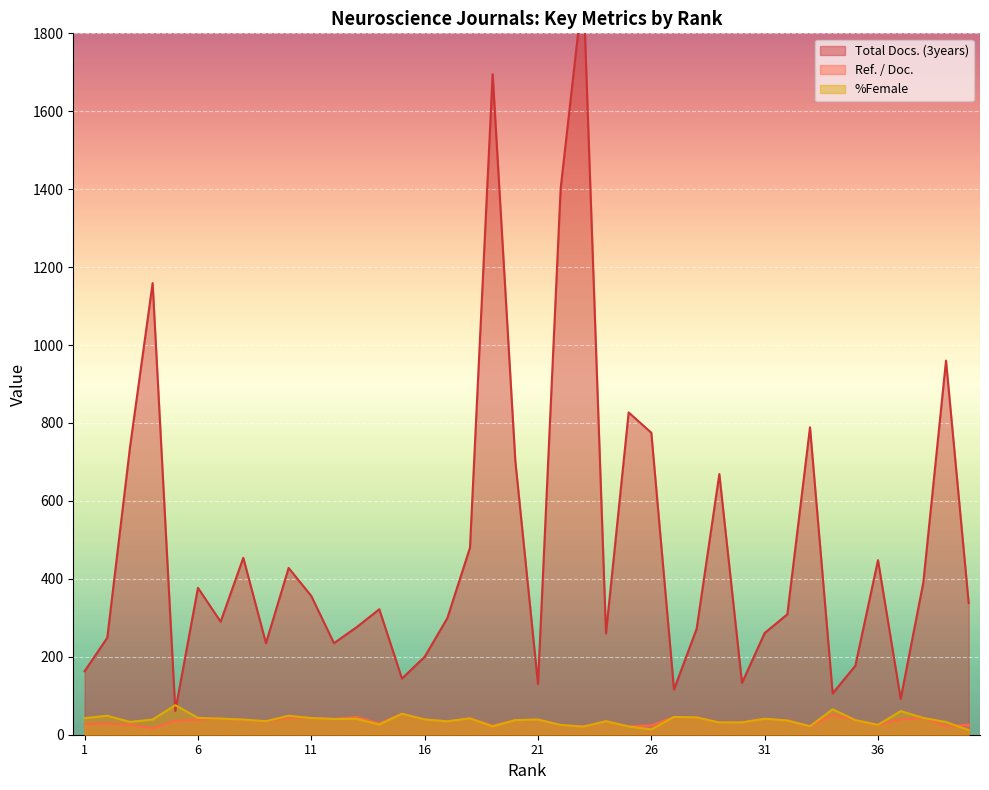

The value of Total Docs. (3years) at 13 is 132.5. True or false?

False